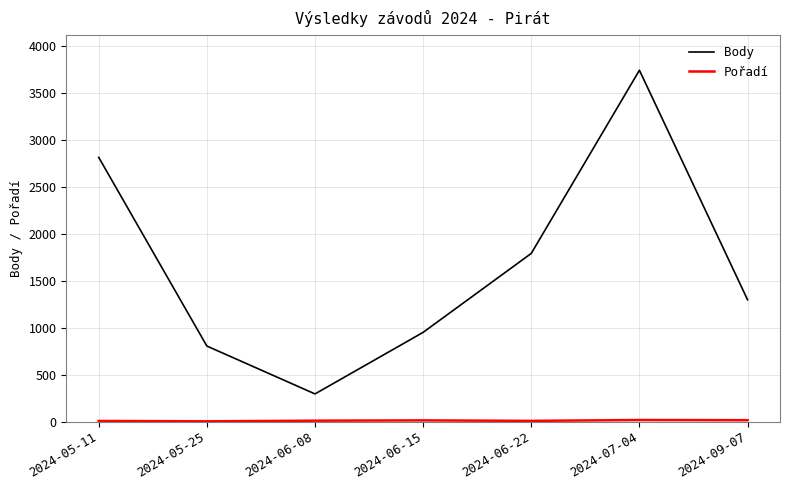

Which category has the highest value across all series?

2024-07-04